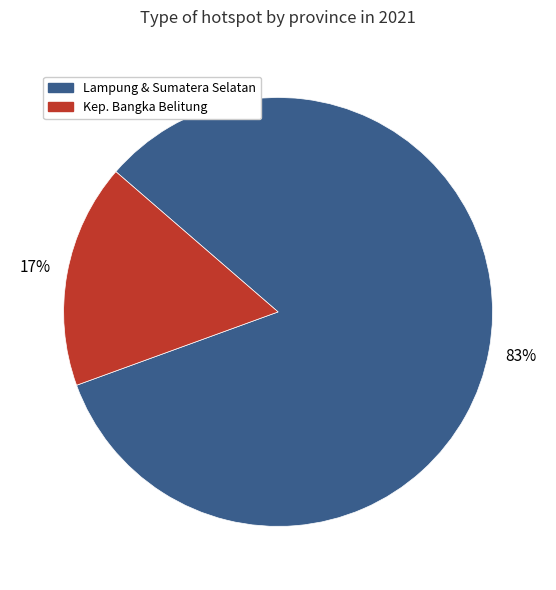

Is there any slice that represents more than half of the pie?

Yes